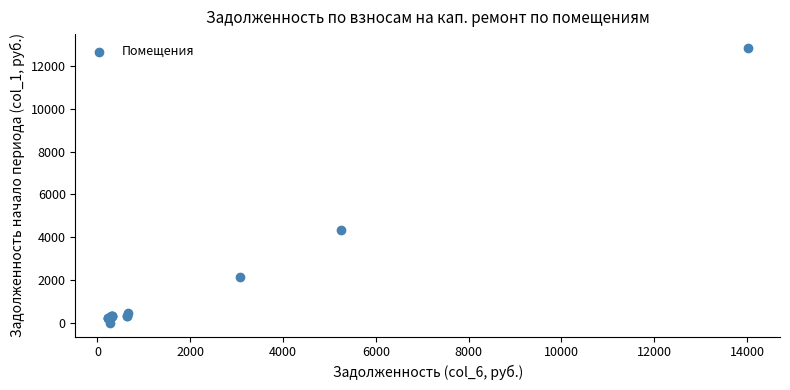

What Y value in the scatter plot is closest to 6424?

4335.5